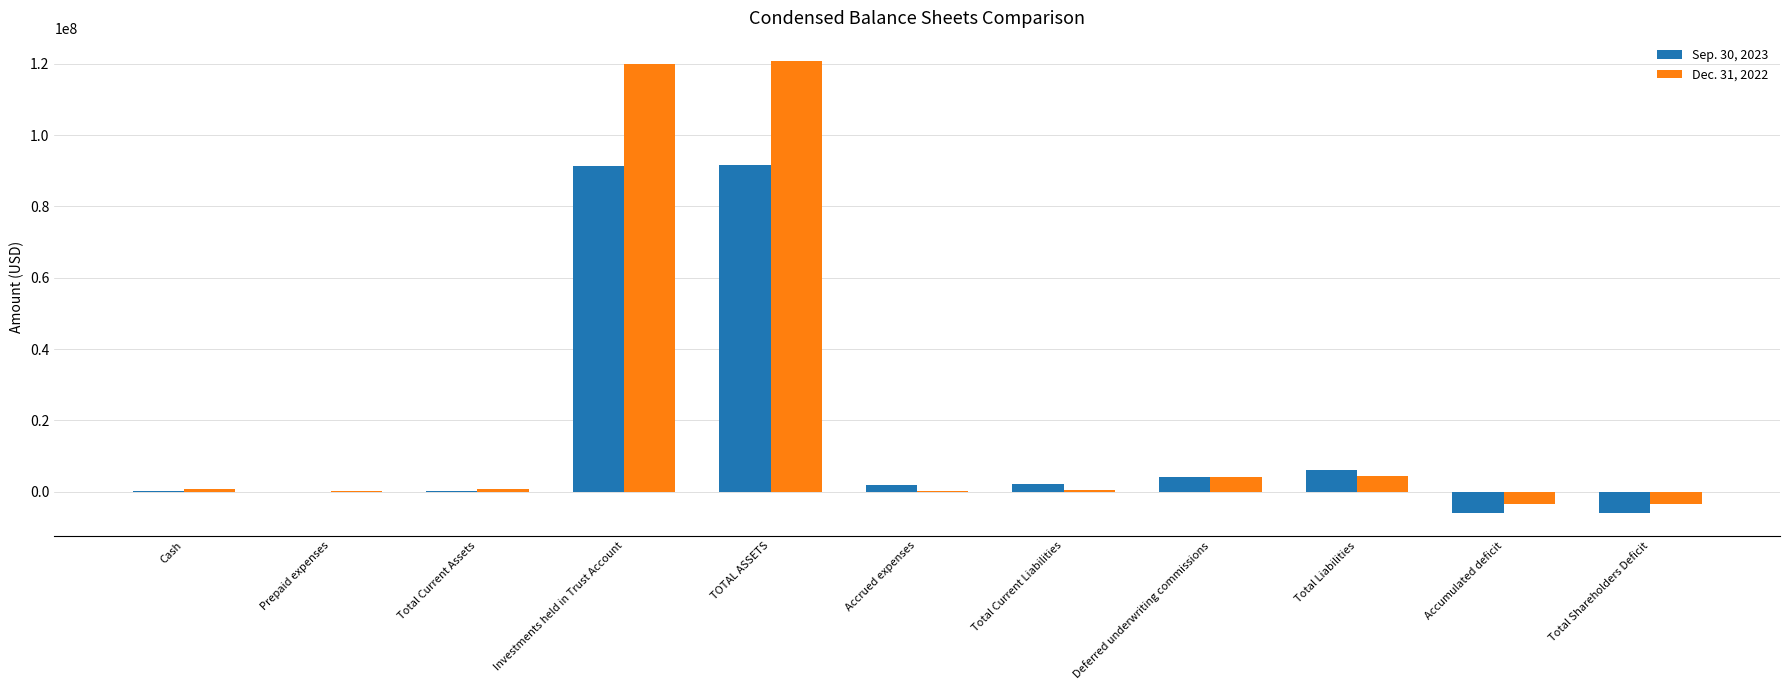

What is the sum of the Sep. 30, 2023 values at Deferred underwriting commissions and Total Current Liabilities?

6192342